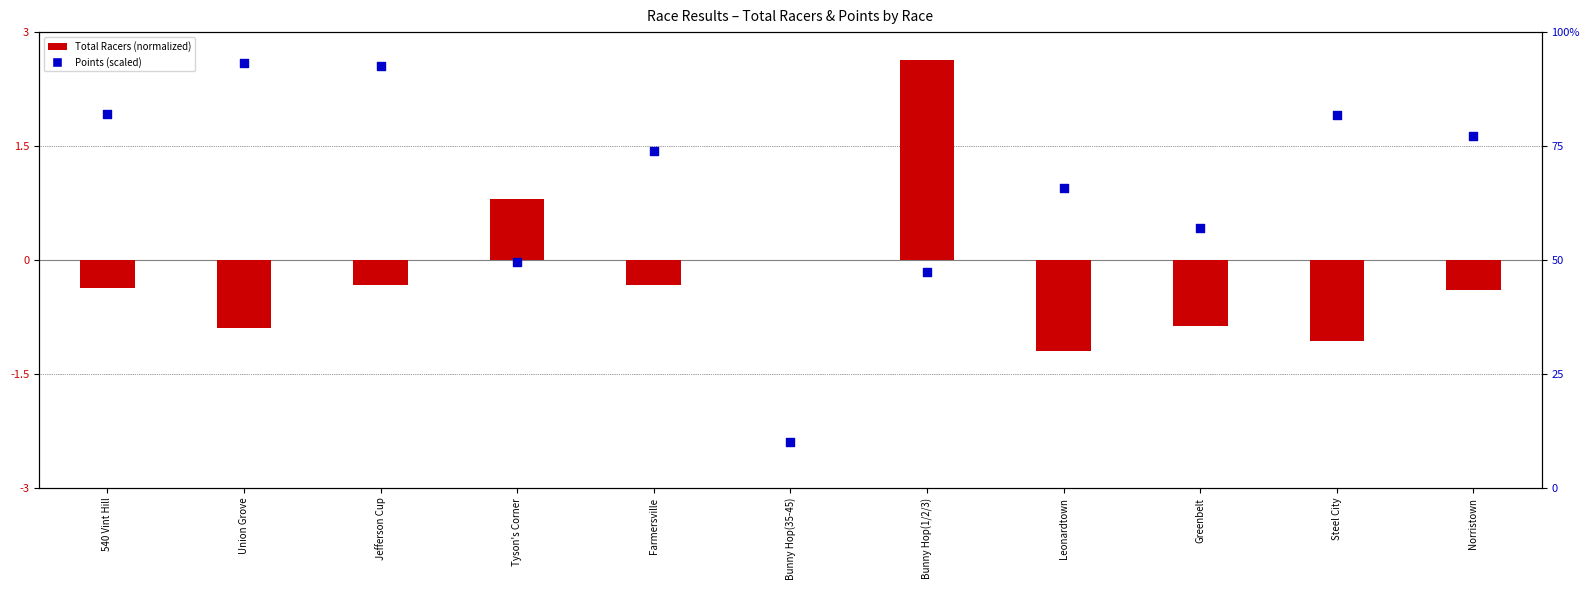

Which series reaches the minimum Y coordinate?

Total Racers